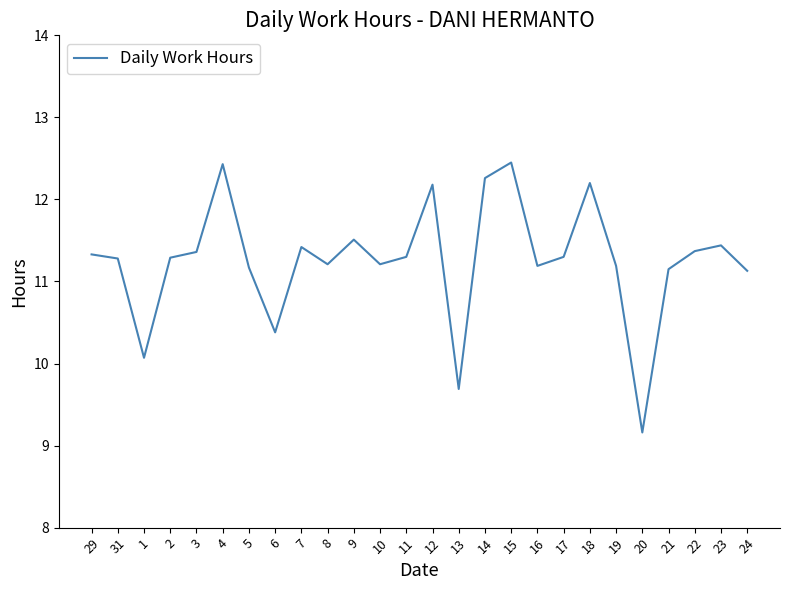

Does the chart display data point markers on the line(s)?

No